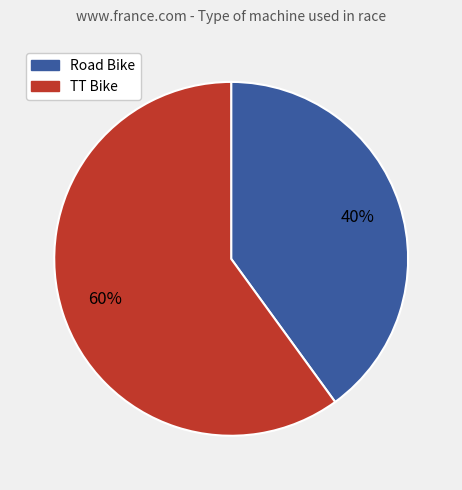

Is the sum of Road Bike and TT Bike greater than half?

Yes